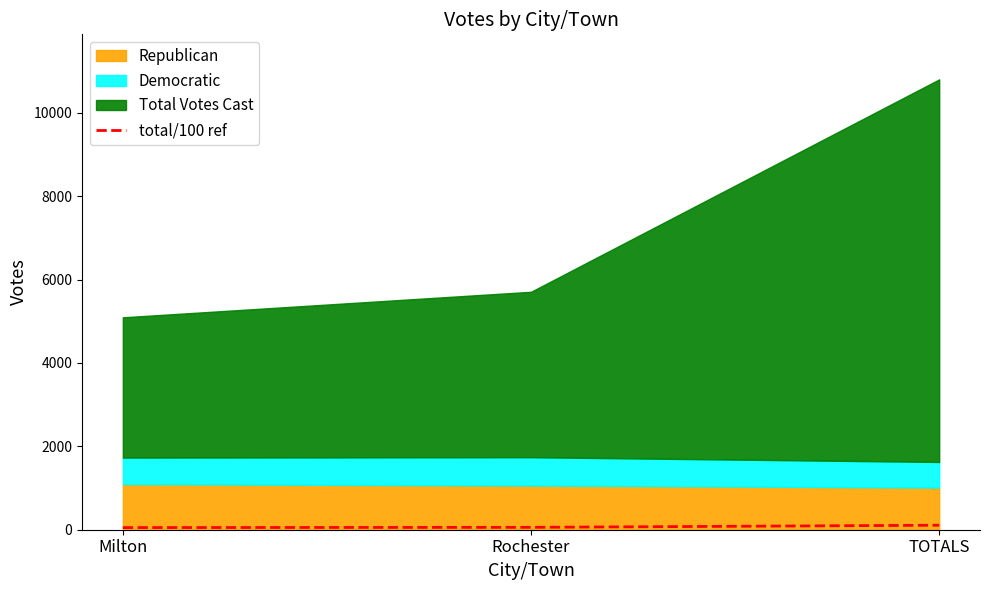

Read the value at TOTALS.

108.0